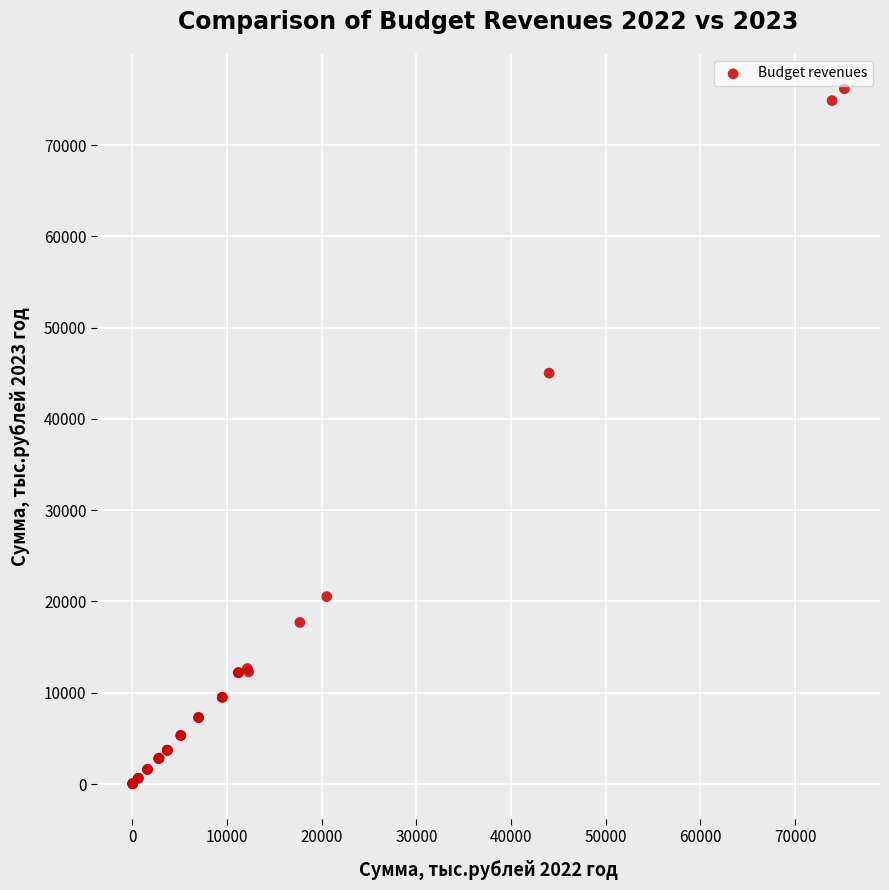

What Y value in the scatter plot is closest to 38098?

45018.0